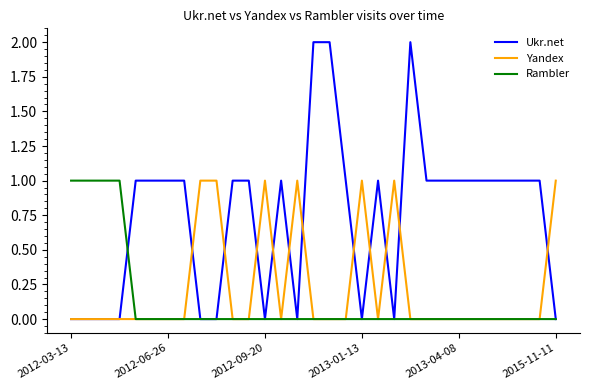

Which series has the largest total across all categories?

Ukr.net